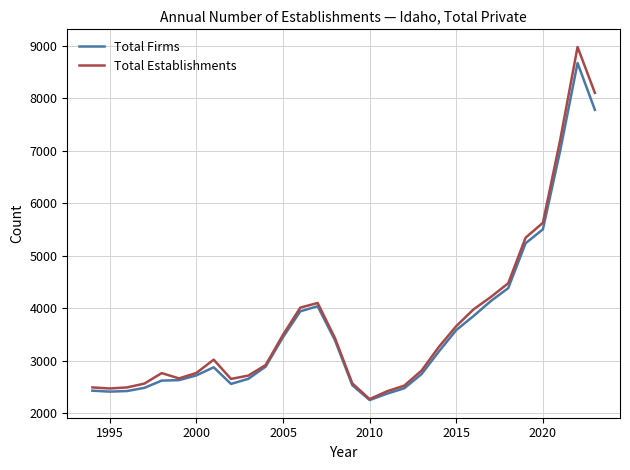

What are all the series names shown in the legend?

Total Firms, Total Establishments